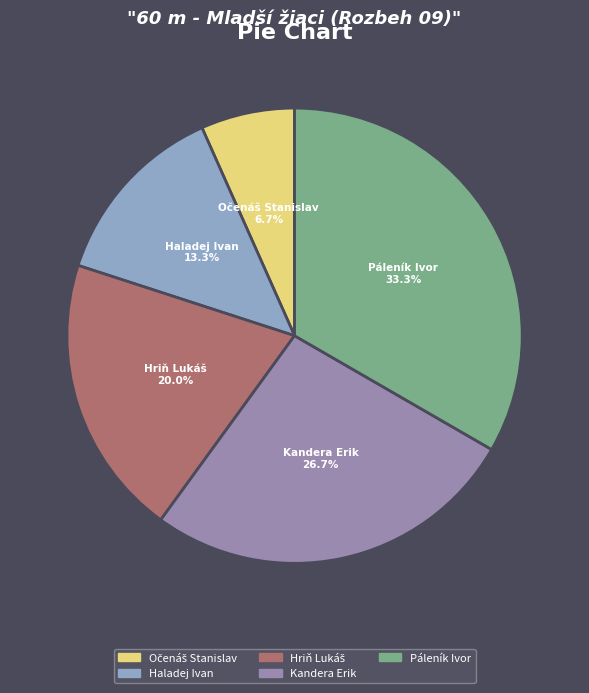

Count the number of slices in the pie.

5